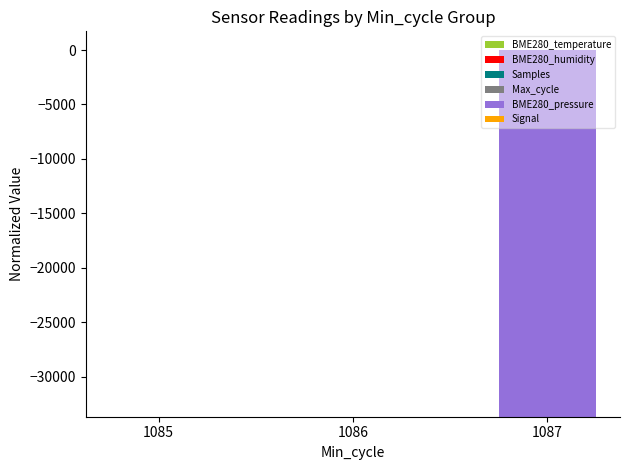

Reading left to right, list all the values displayed in this chart.

BME280_temperature: 3.8	3.8	0.0
BME280_humidity: 5.2	5.3	0.0
Samples: 6.4	6.4	0.0
Max_cycle: 6.8	6.9	0.0
BME280_pressure: 5.5	5.8	-33676.7
Signal: 5.0	5.0	0.0